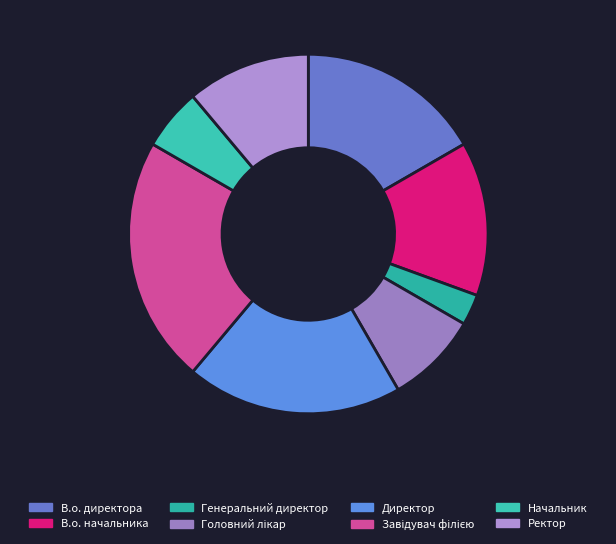

Which category has the smallest portion of the pie?

Генеральний директор